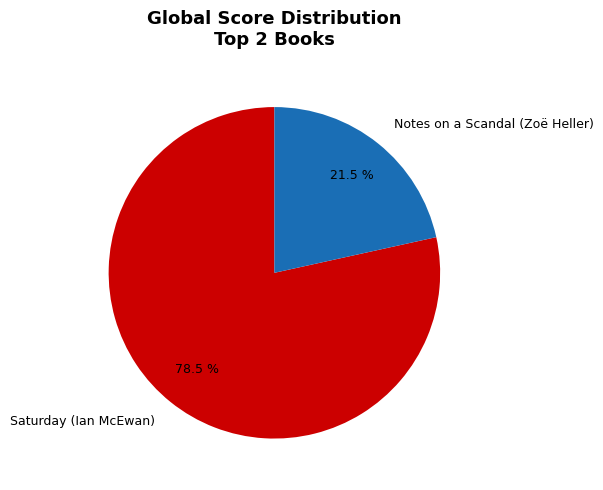

The Saturday (Ian McEwan) slice represents 66% of the pie. True or false?

False